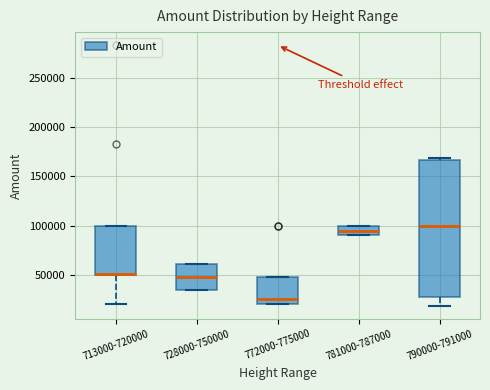

Reading left to right, transcribe this box plot: for each box, give where its median line is, the range the box spans, and where its two whiskers end, as read against the y-axis. The values are not printed on the chart, so give them approximately, as read against the axis.

713000-720000: median 50000 (drawn on the box's lower edge), box 50000 to 100000, whiskers 20000 to 100000
728000-750000: median 50000, box 35000 to 60000, whiskers 35000 to 60000
772000-775000: median 25000, box 20000 to 50000, whiskers 20000 to 50000
781000-787000: median 95000, box 90000 to 100000, whiskers 90000 to 100000
790000-791000: median 100000, box 25000 to 165000, whiskers 20000 to 170000